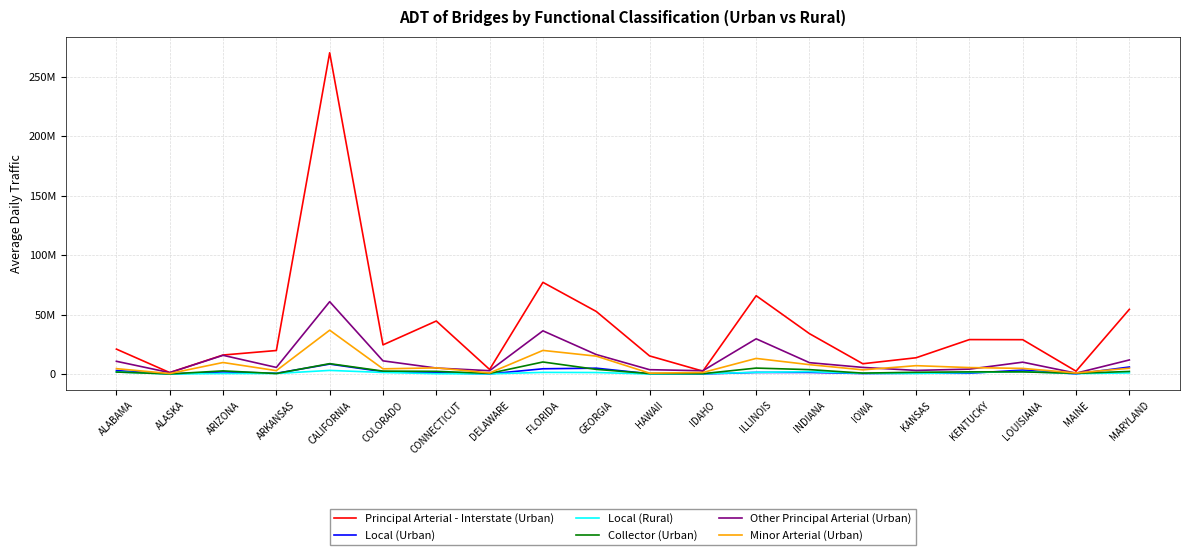

Does the chart have visible grid lines?

Yes